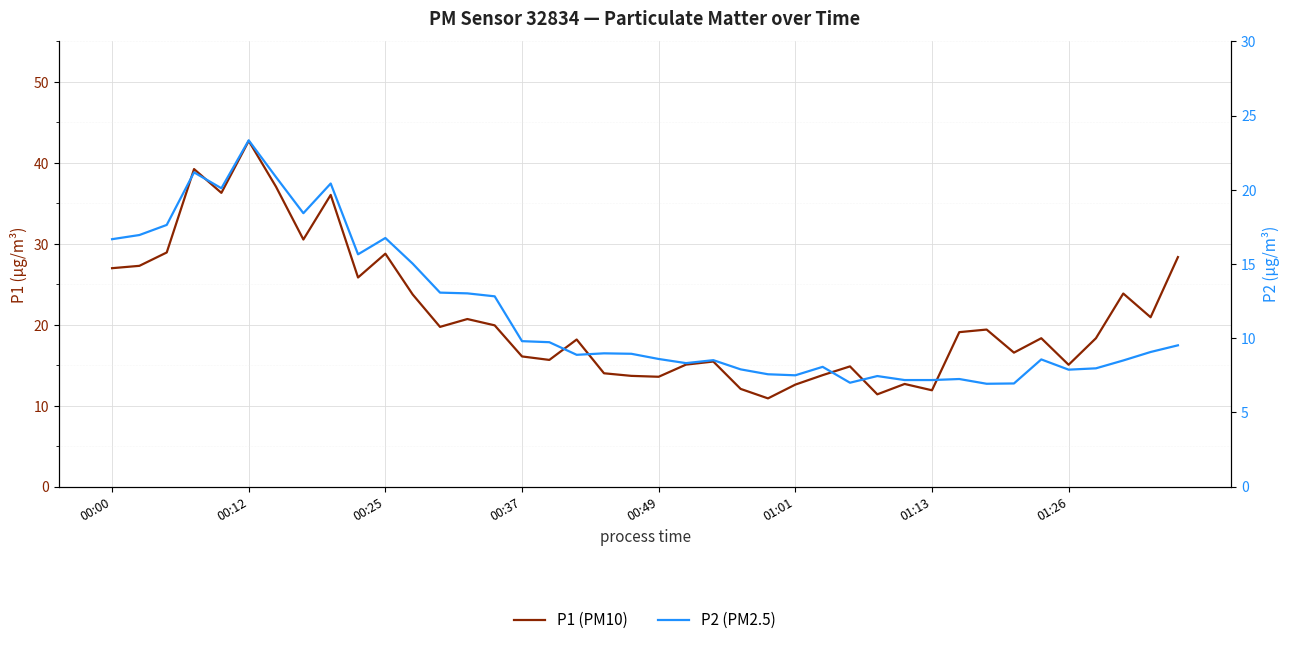

In P1 (PM10), how many points are lower than both neighbors (excluding endpoints)?

12